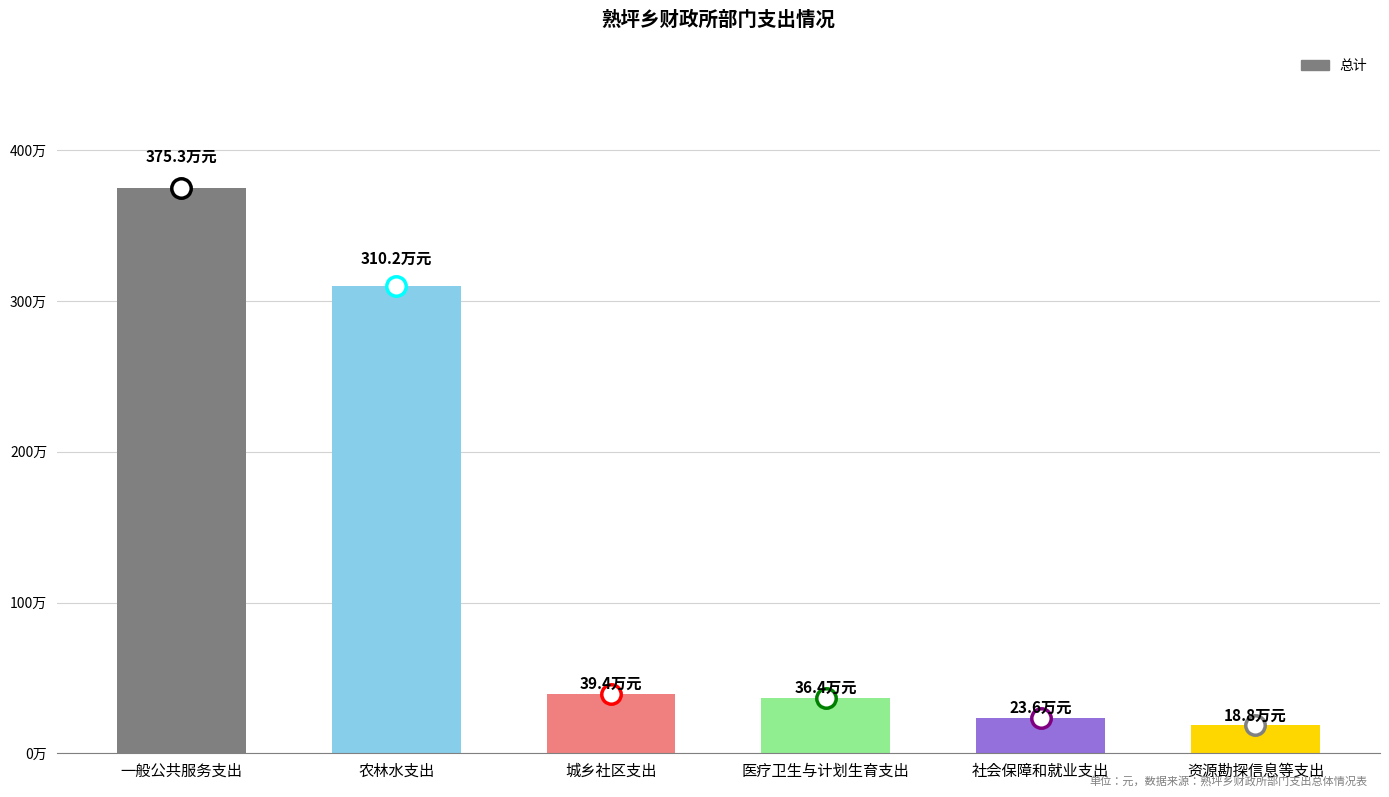

Reading left to right, extract all data points from this chart.

3753151.4	3101852.4	394000.0	364023.0	236185.2	188059.5